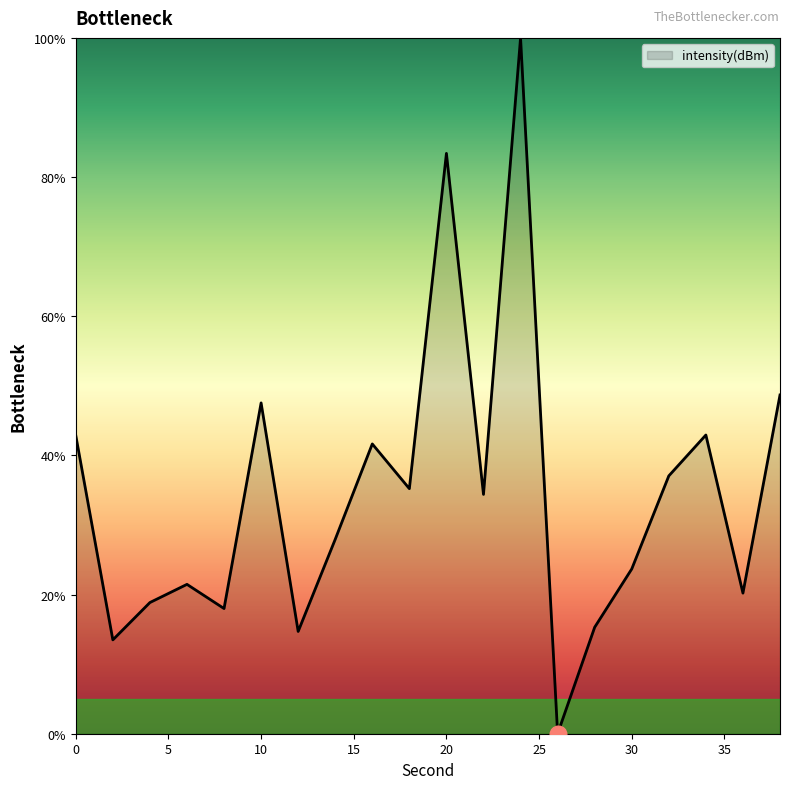

How many interior local peaks (higher than both neighbors) does the data have?

6